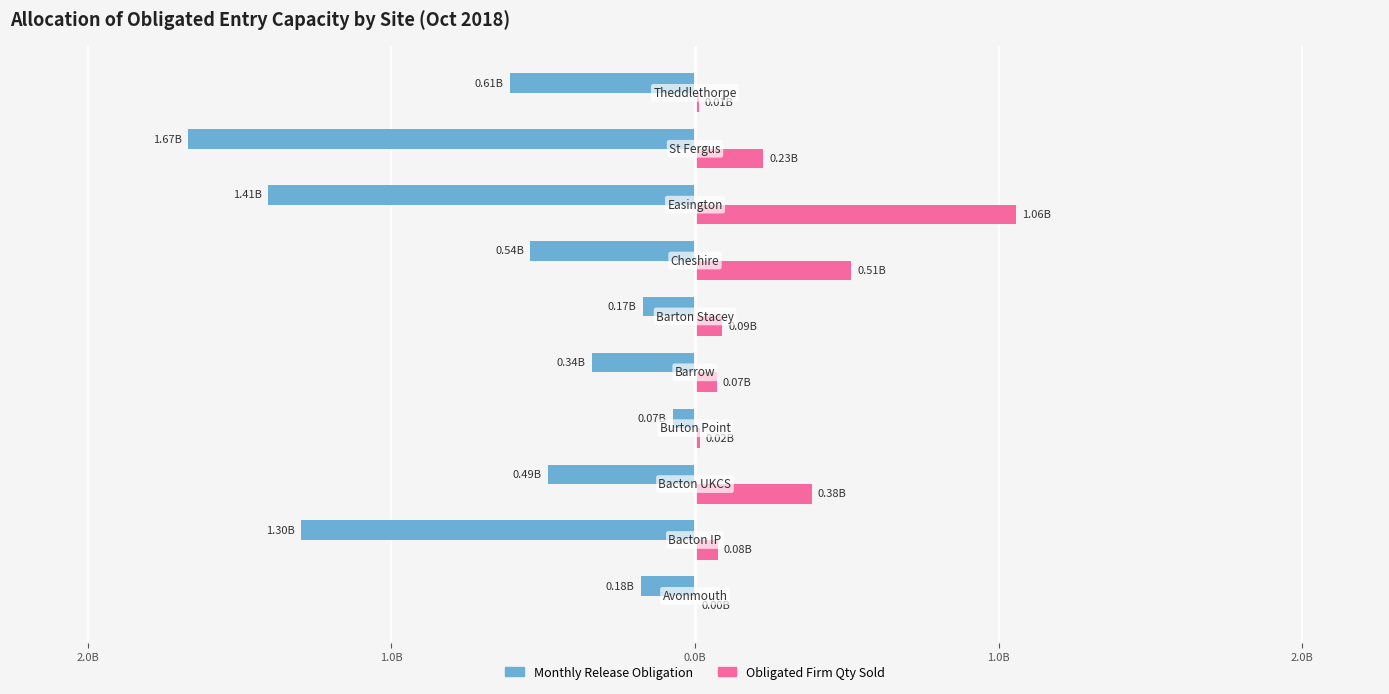

What are all the series names shown in the legend?

Monthly Release Obligation, Obligated Firm Qty Sold